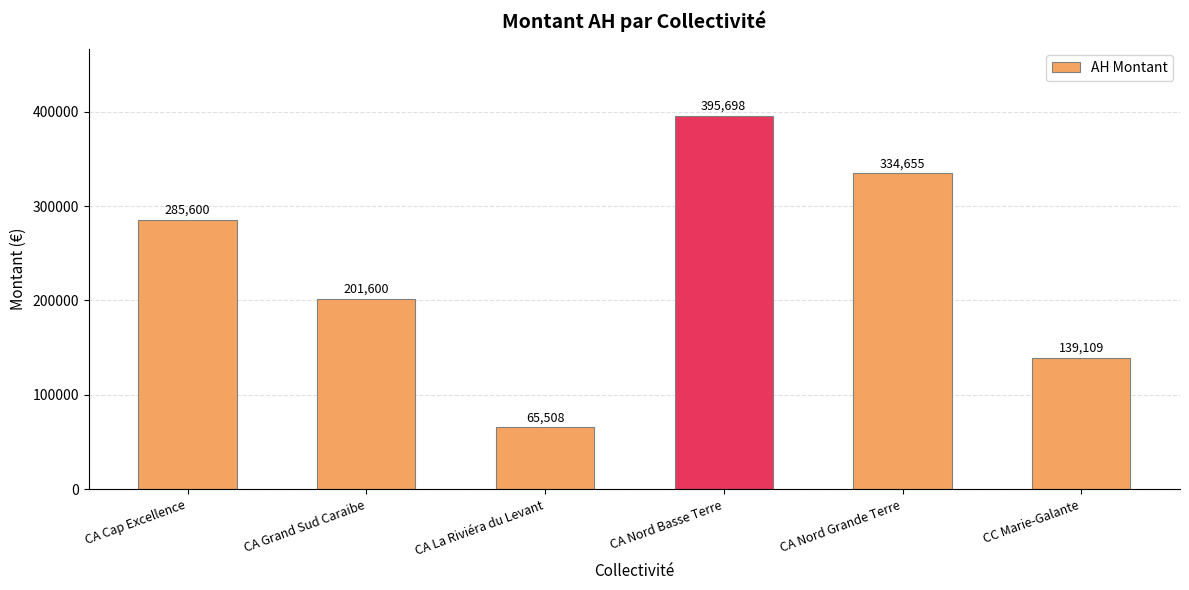

Which label corresponds to the largest value in the chart?

CA Nord Basse Terre